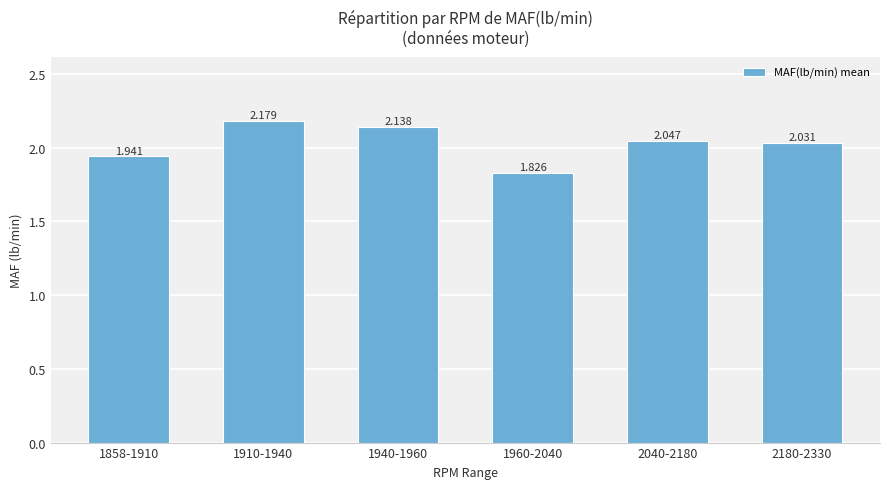

Are the bars horizontal?

No